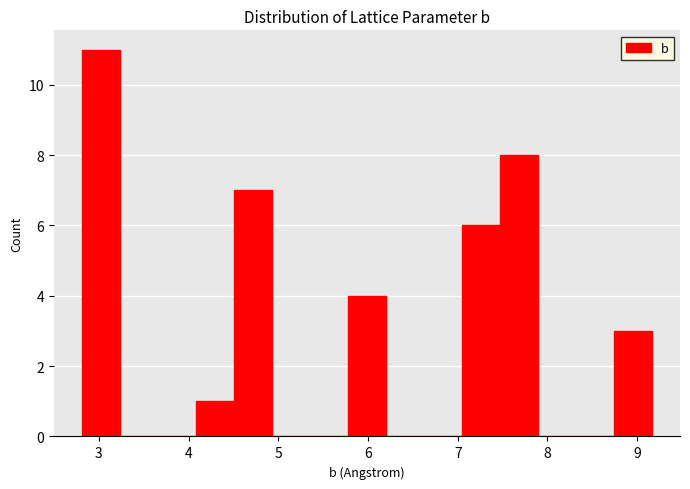

Reading left to right, transcribe this chart: for each bar, give the range it covers on the x-axis and its height. Neither the bar edges nor the heights are printed on the chart, so give them approximately, as read against the axes.

2.8 to 3.2: 11
3.2 to 3.7: 0
3.7 to 4.1: 0
4.1 to 4.5: 1
4.5 to 4.9: 7
4.9 to 5.4: 0
5.4 to 5.8: 0
5.8 to 6.2: 4
6.2 to 6.6: 0
6.6 to 7.0: 0
7.0 to 7.5: 6
7.5 to 7.9: 8
7.9 to 8.3: 0
8.3 to 8.7: 0
8.7 to 9.2: 3